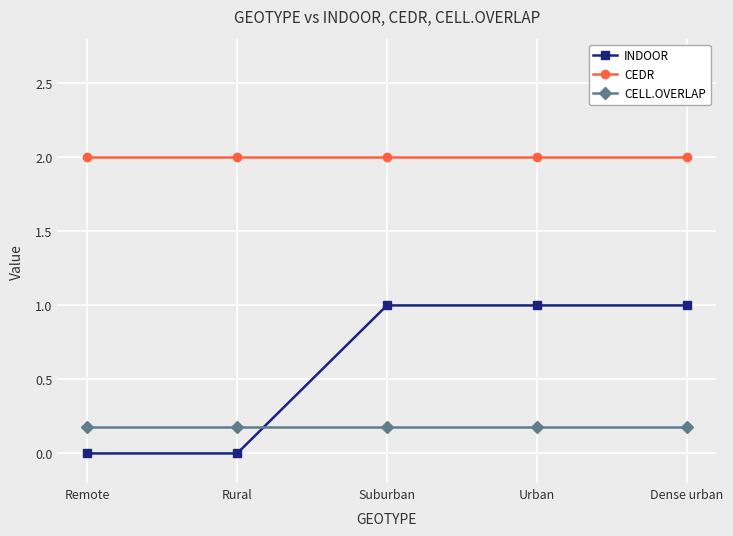

True or false: CELL.OVERLAP has more than 2 points higher than both neighbors.

False